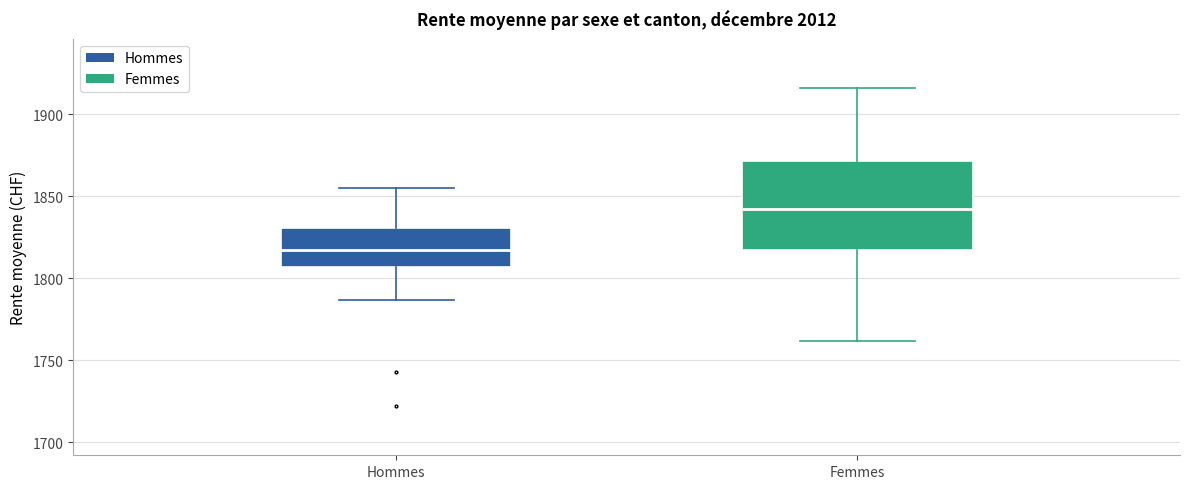

Reading left to right, read every box against the y-axis: the position of its median line, the range the box covers, and the ends of its whiskers. The values are not printed on the chart, so give them approximately, as read against the axis.

Hommes: median 1820, box 1805 to 1830, whiskers 1785 to 1855
Femmes: median 1845, box 1815 to 1870, whiskers 1760 to 1915